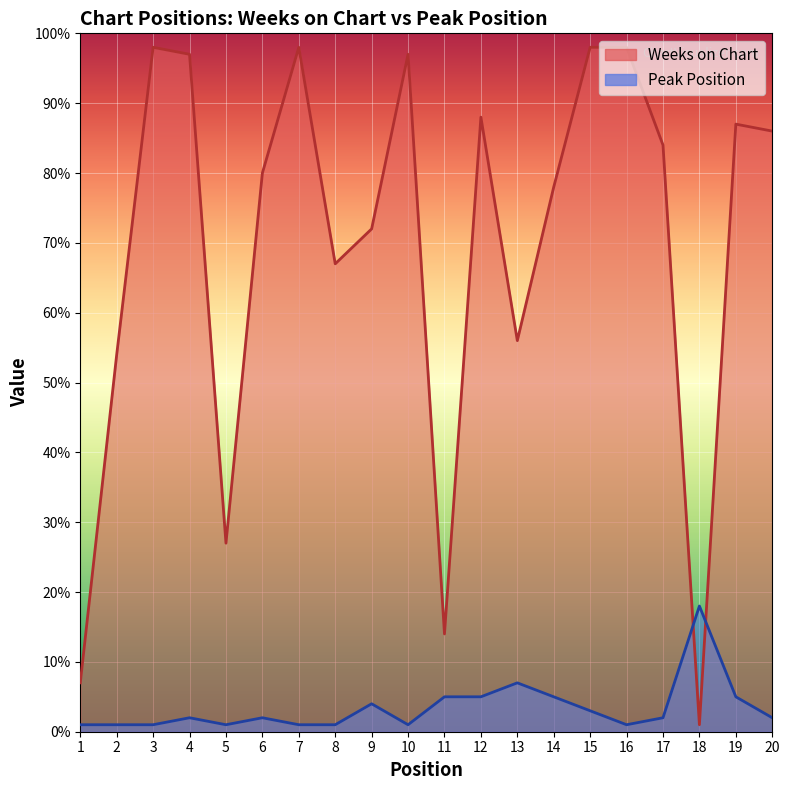

True or false: Weeks on Chart has a value of 1 at 18.

True